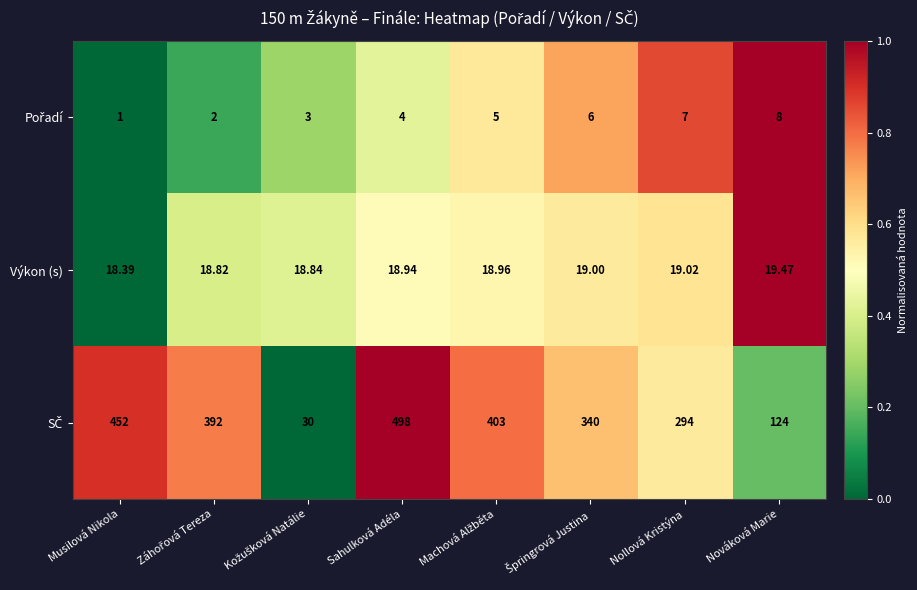

At which category is the sum across all series the highest?

Sahulková Adéla